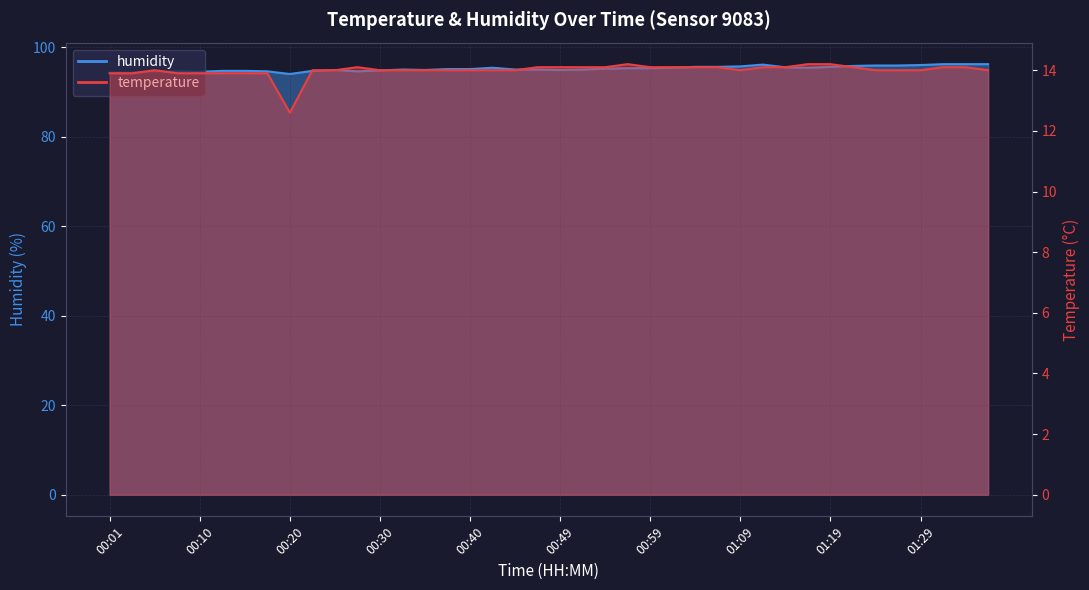

What is the difference between the highest and lowest values at 00:47?

80.9